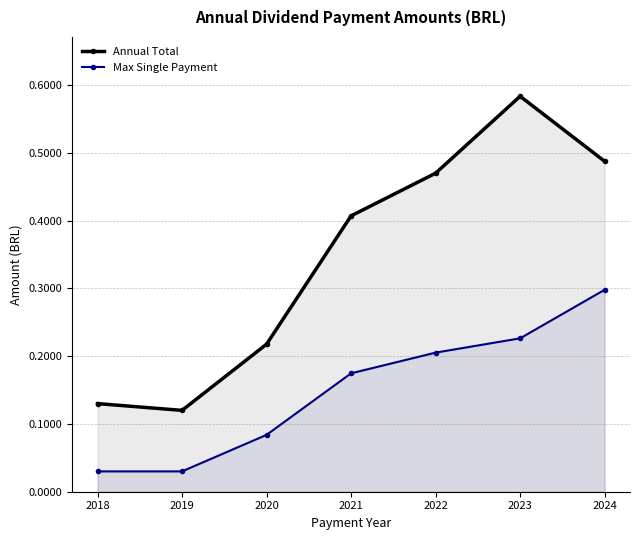

The value of Annual Total at 2023 is 0.6. True or false?

True